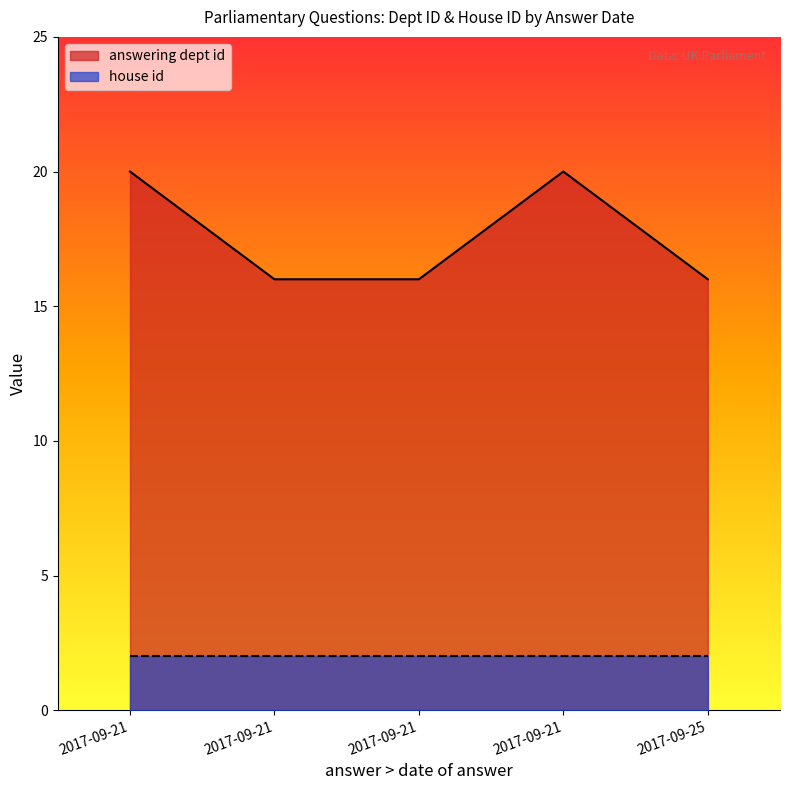

Count the number of categories in the chart.

5